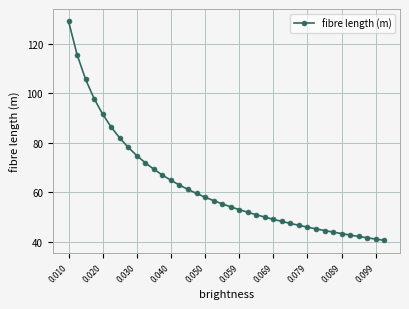

What is the difference between the maximum and minimum values?

88.7